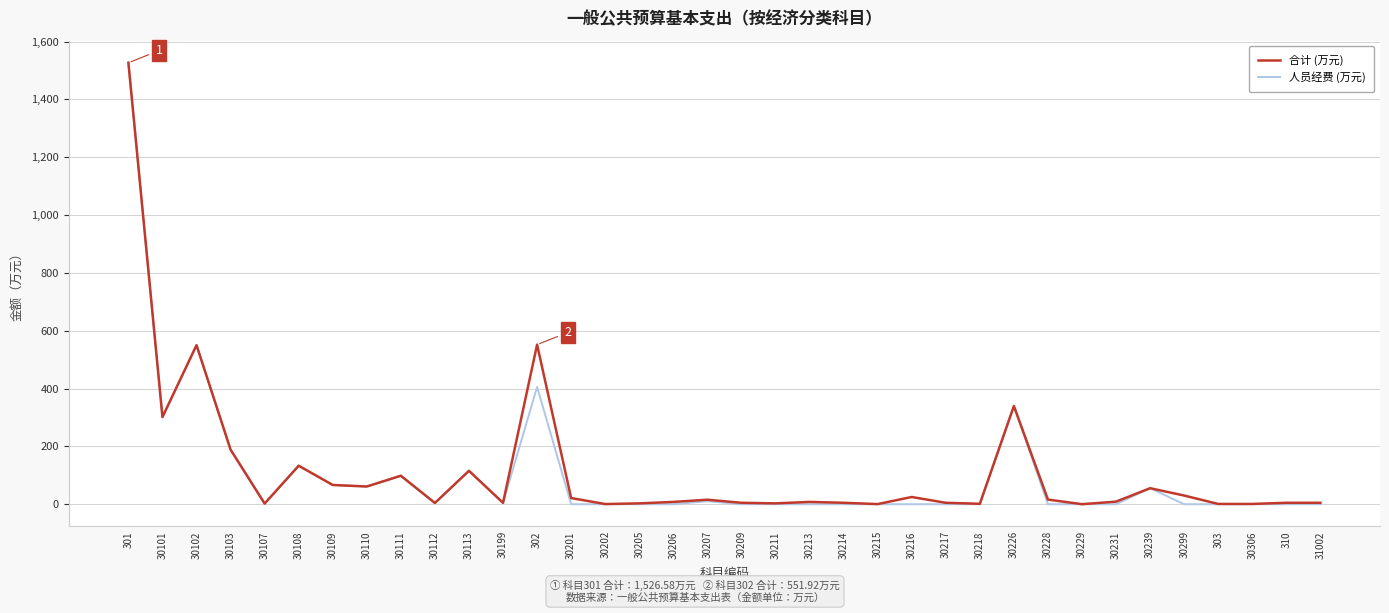

What is the total value across all series at 30111?

196.9